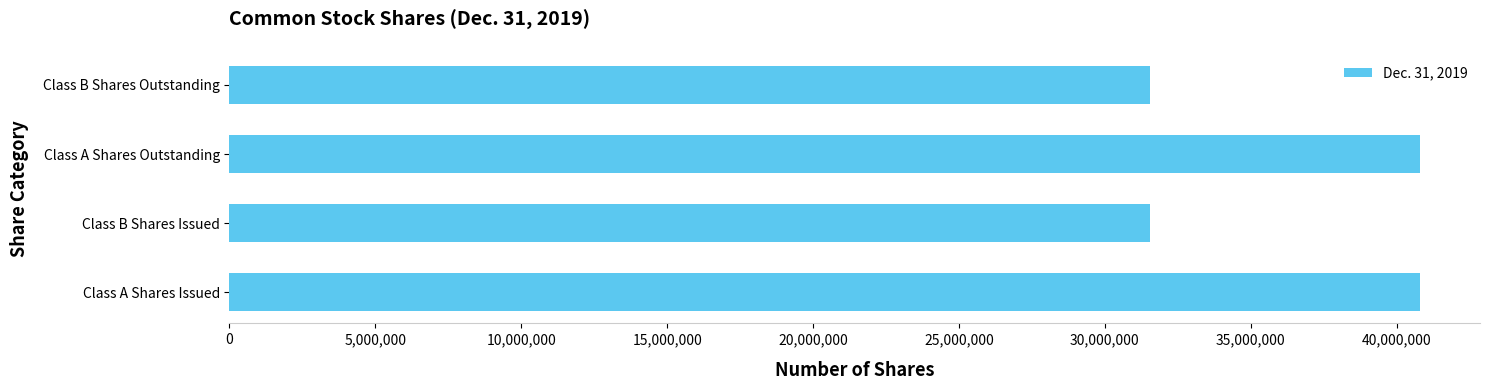

What is the smallest value displayed?

31563799